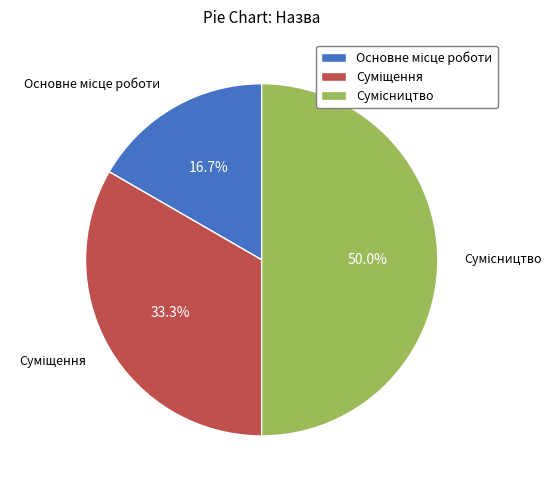

Which has a higher value, Суміщення or Сумісництво?

Сумісництво